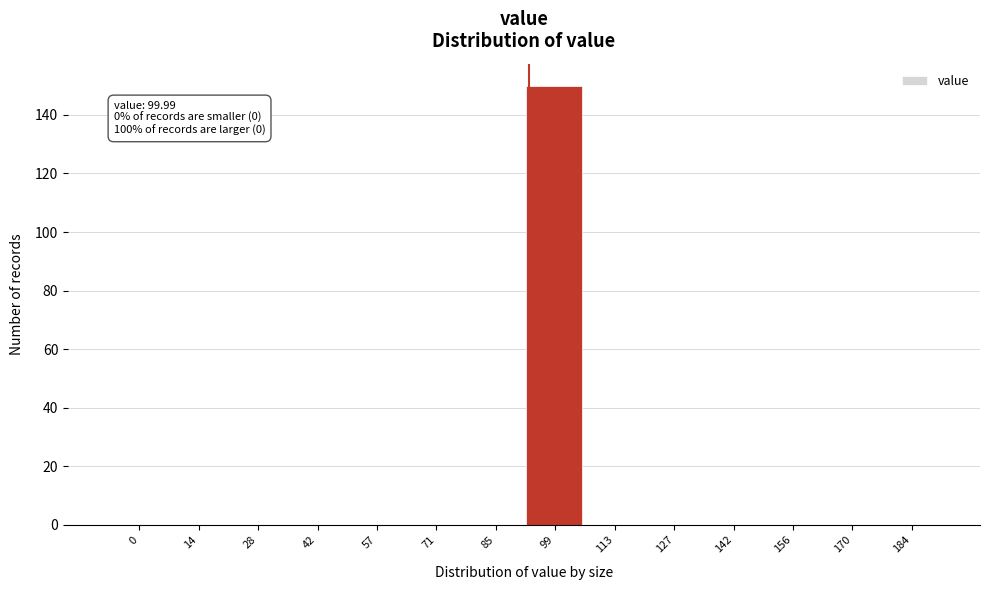

Reading left to right, extract all data points from this chart.

0=0	14=0	28=0	42=0	57=0	71=0	85=0	99=150	113=0	127=0	142=0	156=0	170=0	184=0